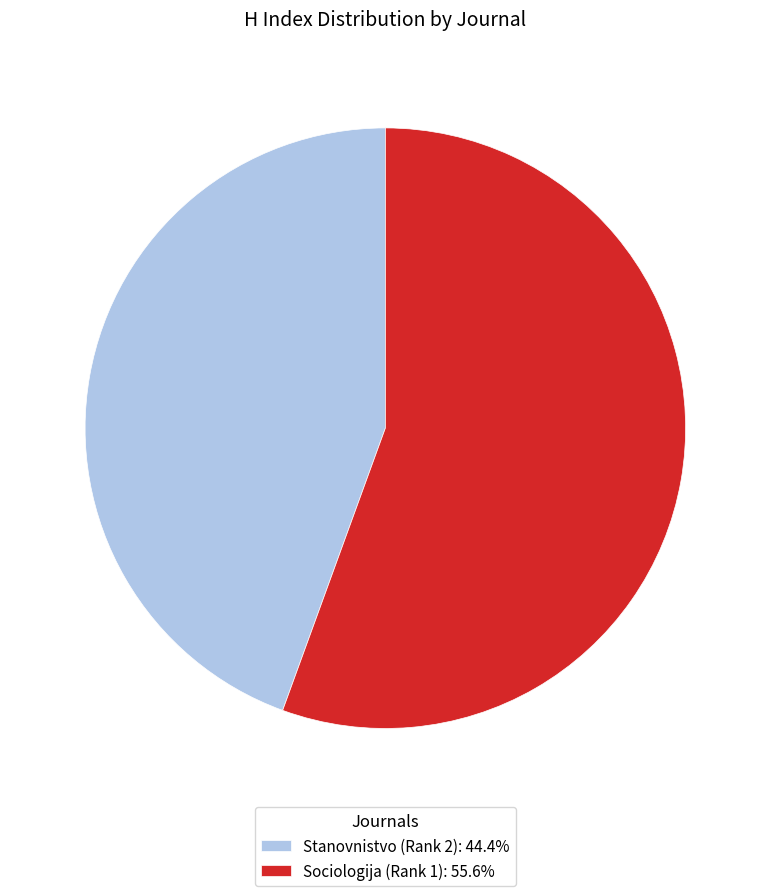

Is it true that Sociologija (Rank 1) is 56% of the pie?

True